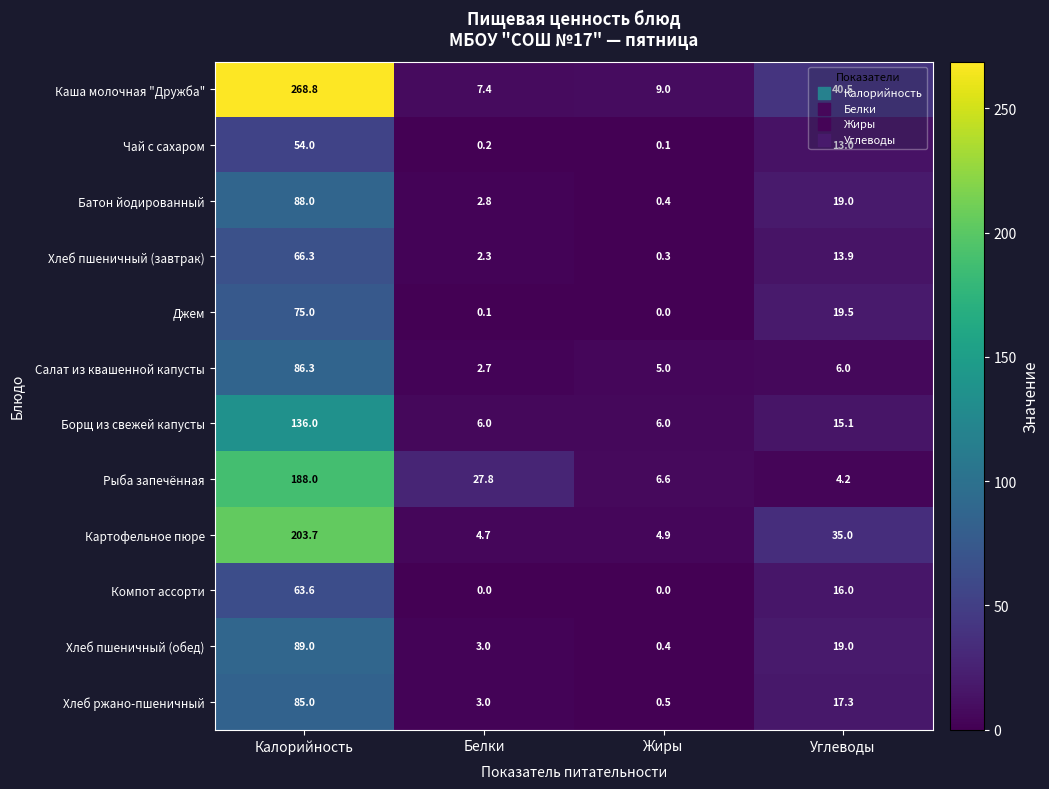

At which category is the sum across all series the highest?

Калорийность